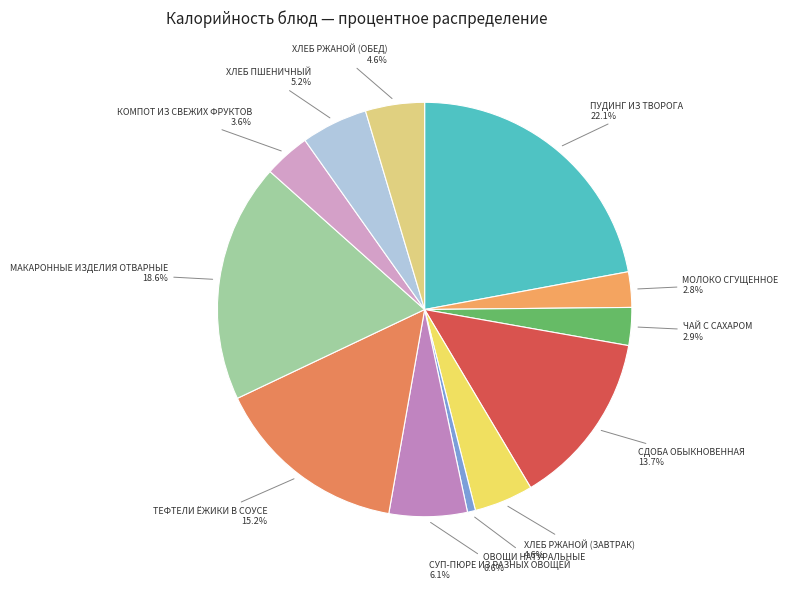

Is the sum of МАКАРОННЫЕ ИЗДЕЛИЯ ОТВАРНЫЕ and ОВОЩИ НАТУРАЛЬНЫЕ greater than half?

No